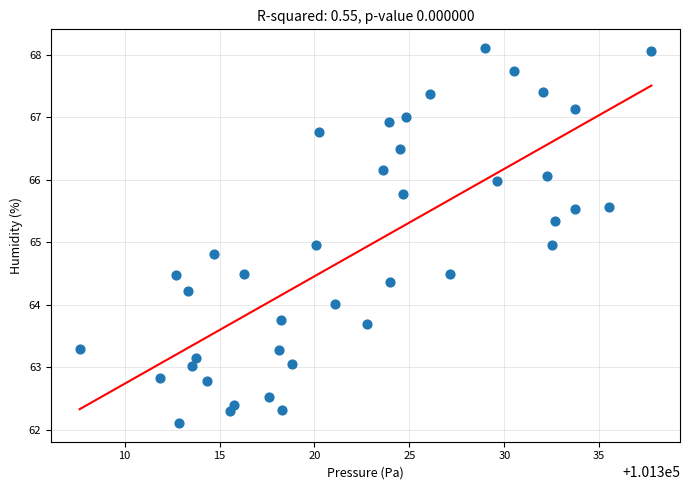

What is the range of Y values (max minus min)?

6.0